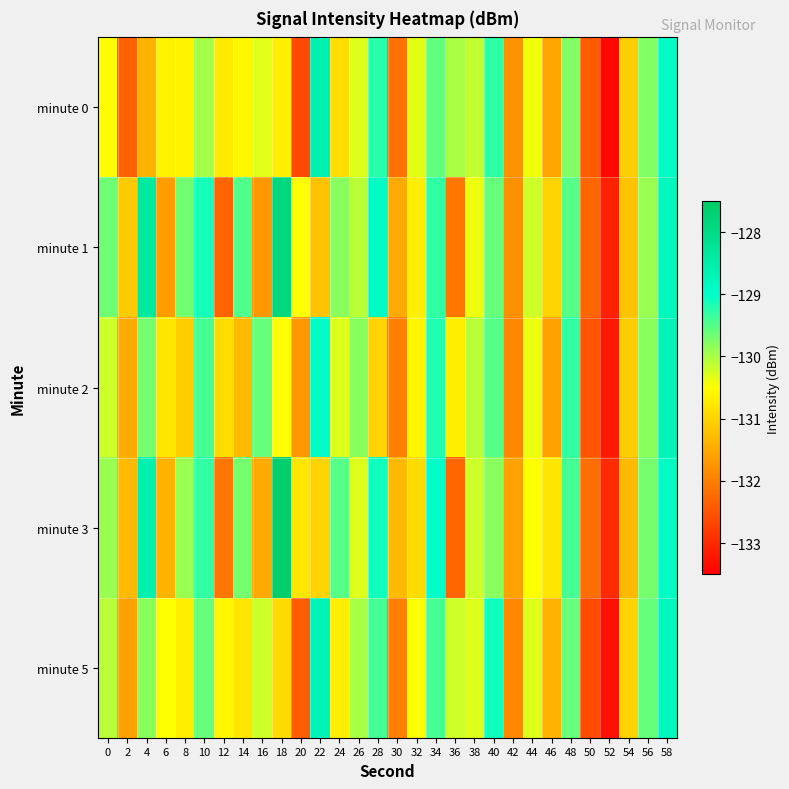

Reading right to left, what are all the values shown in this chart?

minute 0: 58=-128.9	56=-129.8	54=-131.1	52=-133.4	50=-132.4	48=-129.8	46=-131.6	44=-130.4	42=-131.8	40=-129.3	38=-130.1	36=-130.0	34=-129.6	32=-130.3	30=-132.1	28=-129.2	26=-130.3	24=-130.9	22=-128.6	20=-132.6	18=-130.7	16=-130.3	14=-130.6	12=-130.7	10=-130.0	8=-130.6	6=-130.6	4=-131.4	2=-132.4	0=-130.5
minute 1: 58=-128.8	56=-129.9	54=-131.2	52=-133.1	50=-132.3	48=-129.5	46=-131.0	44=-130.2	42=-131.8	40=-129.6	38=-130.4	36=-132.1	34=-129.3	32=-130.7	30=-131.5	28=-128.9	26=-130.1	24=-129.8	22=-131.2	20=-130.5	18=-127.9	16=-131.7	14=-129.5	12=-132.3	10=-129.1	8=-129.7	6=-131.7	4=-128.4	2=-131.1	0=-129.6
minute 2: 58=-128.7	56=-129.8	54=-131.1	52=-133.2	50=-132.5	48=-129.3	46=-131.6	44=-130.4	42=-131.9	40=-129.5	38=-130.1	36=-130.7	34=-129.2	32=-130.6	30=-132.0	28=-131.0	26=-129.8	24=-130.3	22=-128.9	20=-131.7	18=-130.5	16=-129.6	14=-131.3	12=-130.9	10=-129.4	8=-131.1	6=-130.8	4=-129.7	2=-131.5	0=-130.2
minute 3: 58=-128.9	56=-129.7	54=-131.3	52=-133.0	50=-132.2	48=-129.4	46=-130.8	44=-130.5	42=-131.6	40=-129.8	38=-130.2	36=-132.3	34=-129.0	32=-130.9	30=-131.3	28=-129.1	26=-130.3	24=-129.5	22=-131.0	20=-130.8	18=-127.6	16=-131.5	14=-129.7	12=-132.1	10=-129.3	8=-129.9	6=-131.4	4=-128.6	2=-131.3	0=-129.9
minute 5: 58=-128.8	56=-129.6	54=-131.0	52=-133.3	50=-132.6	48=-129.6	46=-131.4	44=-130.3	42=-131.9	40=-129.1	38=-130.3	36=-130.2	34=-129.4	32=-130.5	30=-132.0	28=-129.4	26=-130.0	24=-130.7	22=-128.7	20=-132.4	18=-130.9	16=-130.2	14=-130.8	12=-130.6	10=-129.6	8=-130.7	6=-130.5	4=-129.8	2=-131.6	0=-130.1